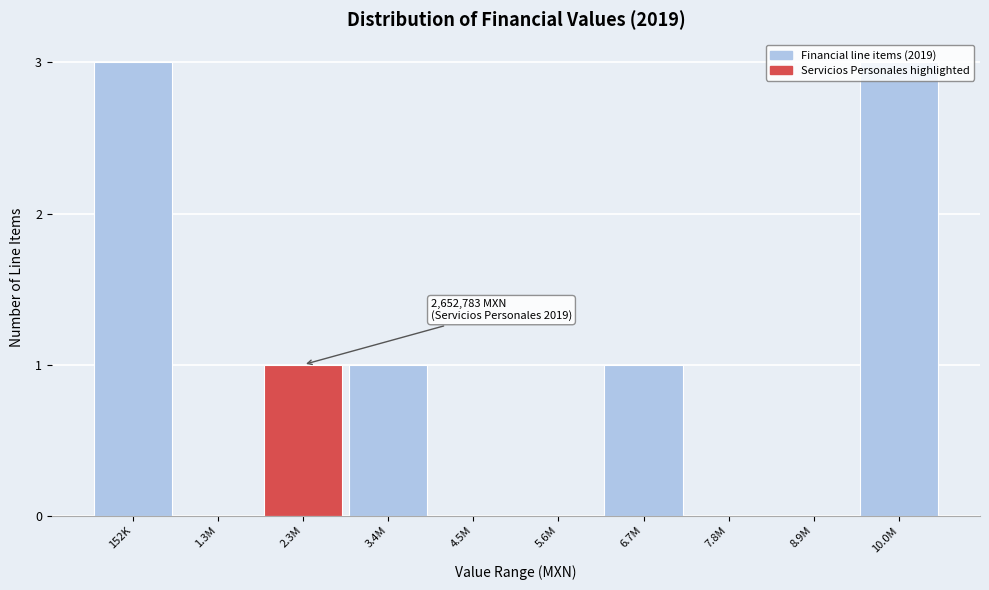

What is the greatest value displayed?

3